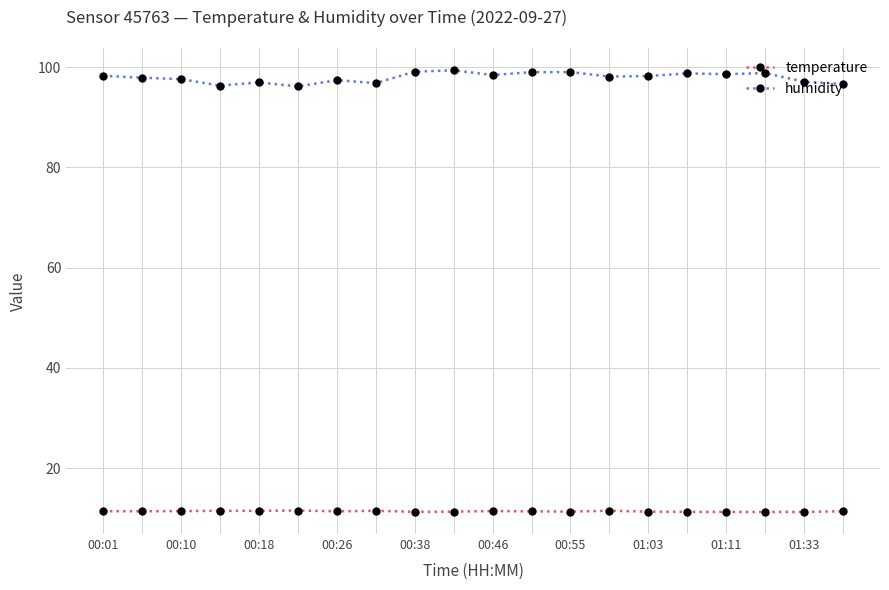

What is the average value of the temperature series?

11.4